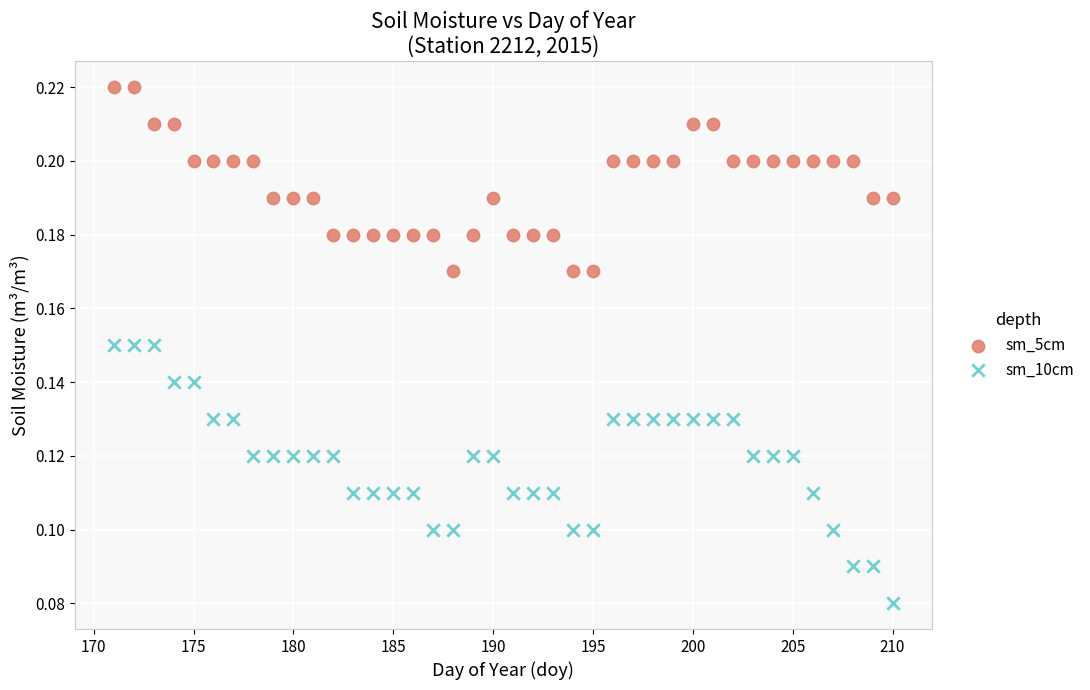

Which series has the widest spread of Y values?

sm_10cm